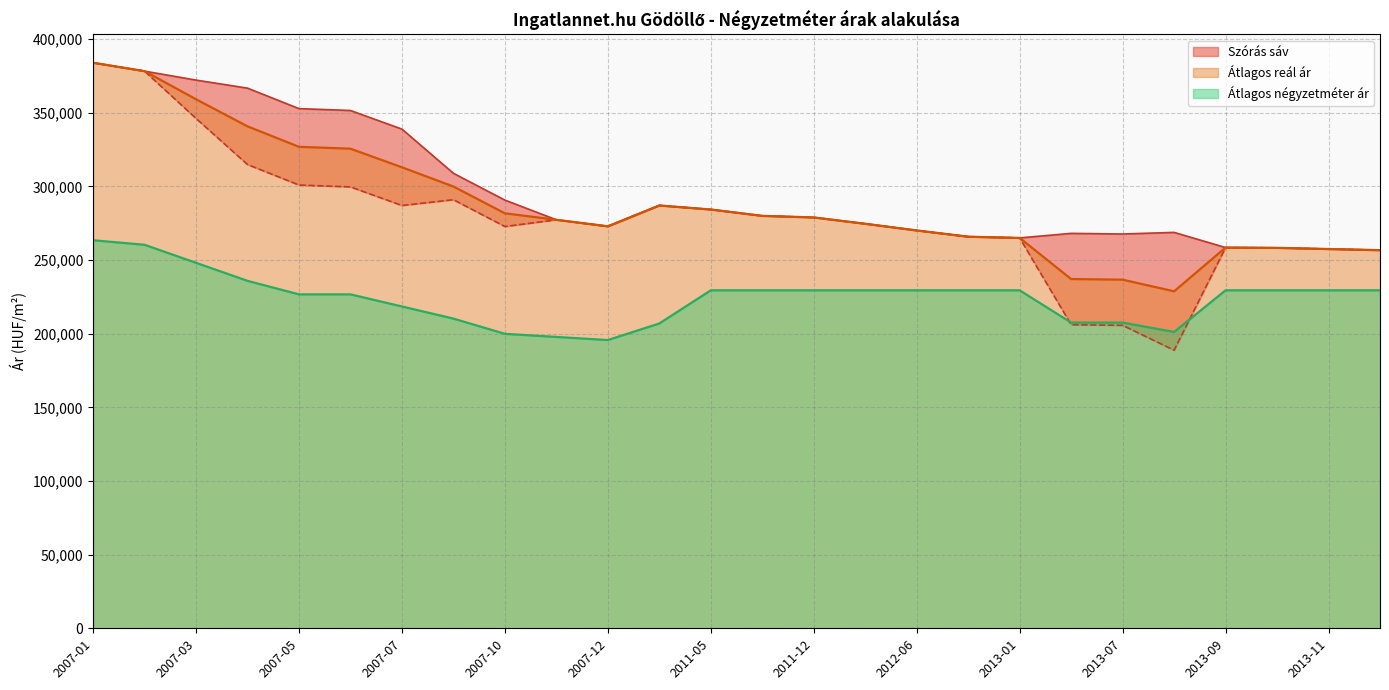

What is the lowest value of the Átlagos négyzetméter ár series?

195652